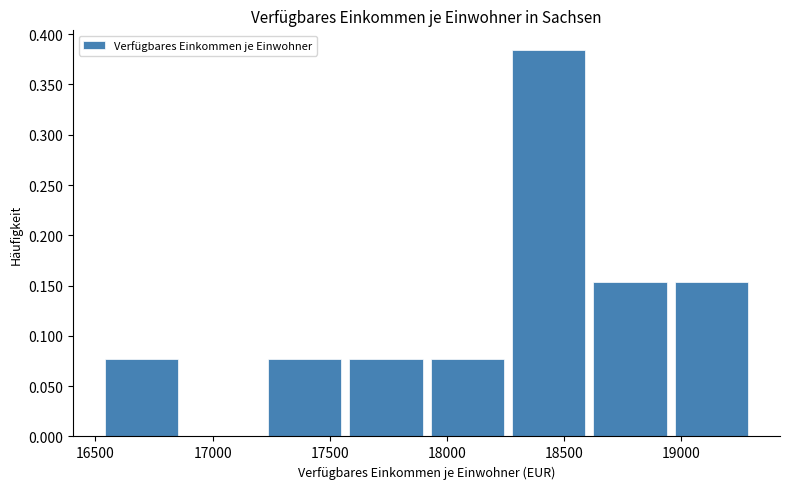

Reading left to right, transcribe this chart: for each bar, give the range it covers on the x-axis and its height. Neither the bar edges nor the heights are printed on the chart, so give them approximately, as read against the axes.

16550 to 16900: 0.075
16900 to 17250: 0
17250 to 17600: 0.075
17600 to 17950: 0.075
17950 to 18300: 0.075
18300 to 18600: 0.385
18600 to 18950: 0.155
18950 to 19300: 0.155